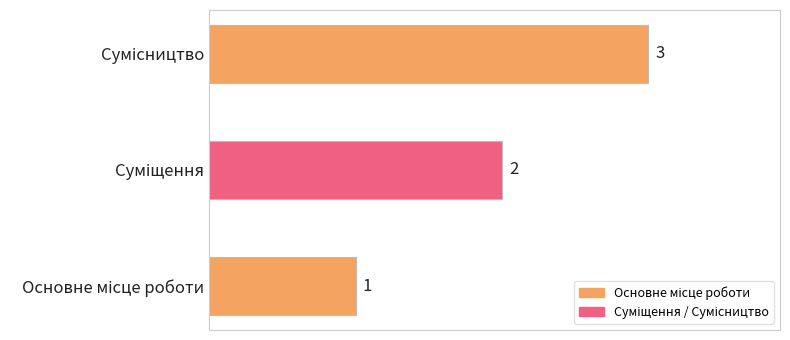

What is the greatest value displayed?

3